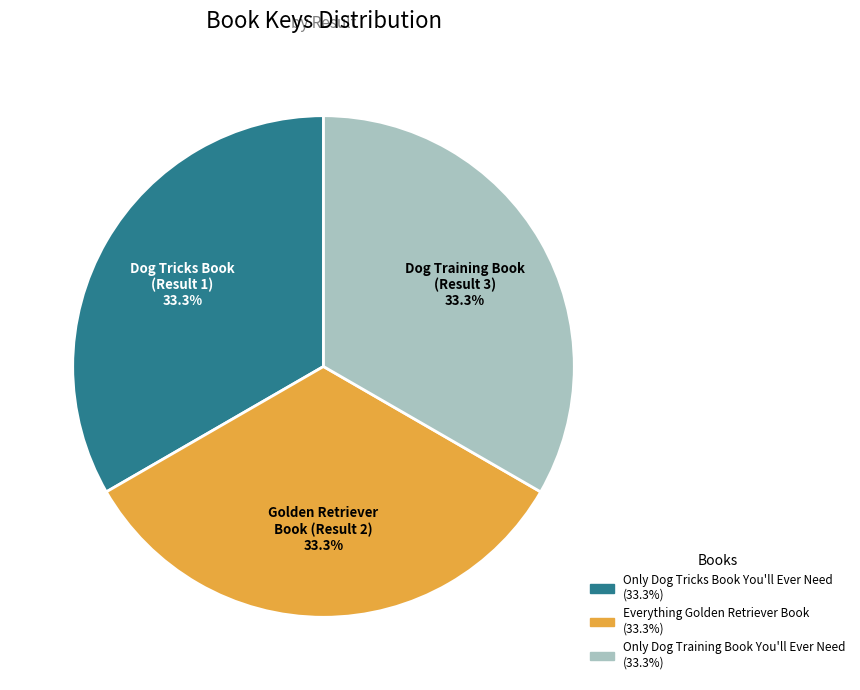

Count the number of slices in the pie.

3